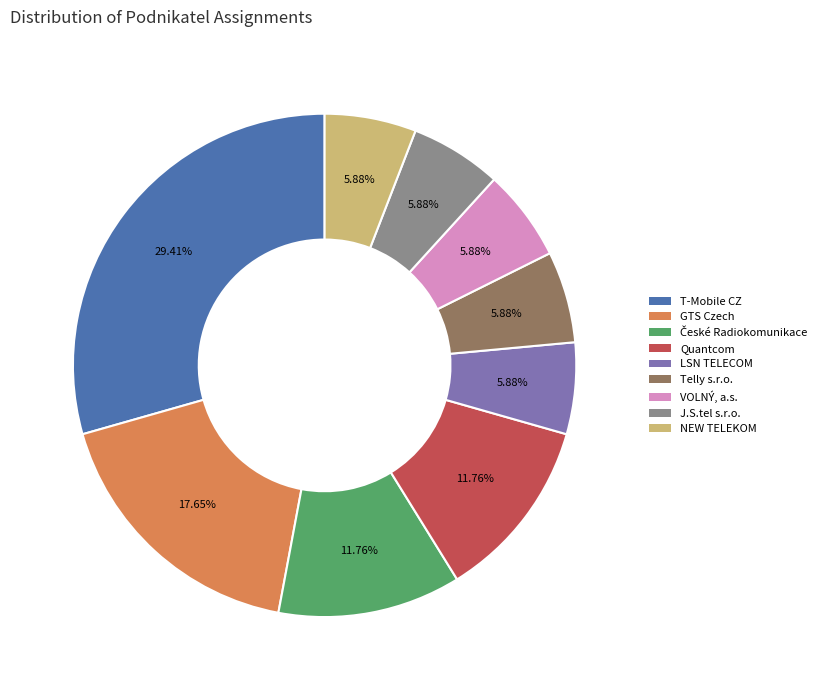

To the nearest percent, what is the difference between the largest and smallest slice percentages?

24%